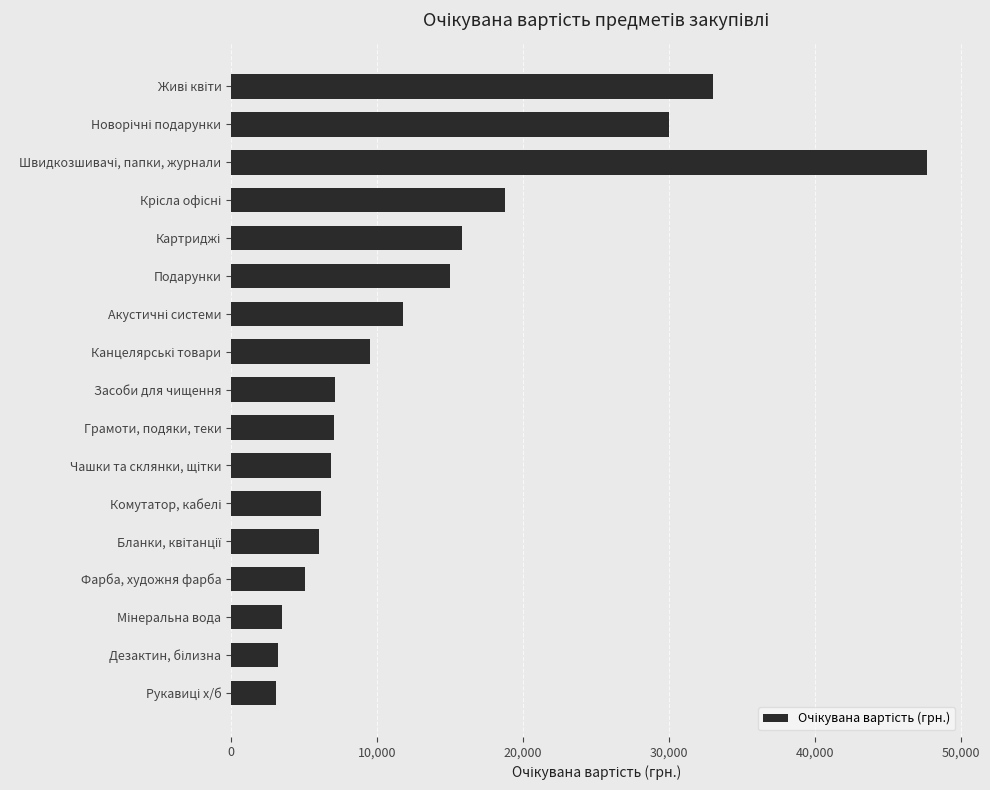

How many categories are shown in the chart?

17